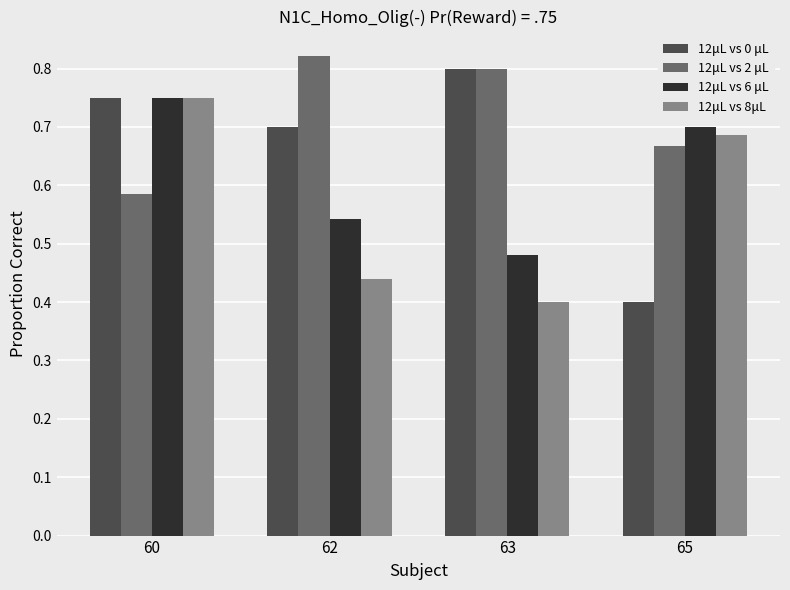

List the labels in order of 12μL vs 8μL value, smallest first.

63, 62, 65, 60